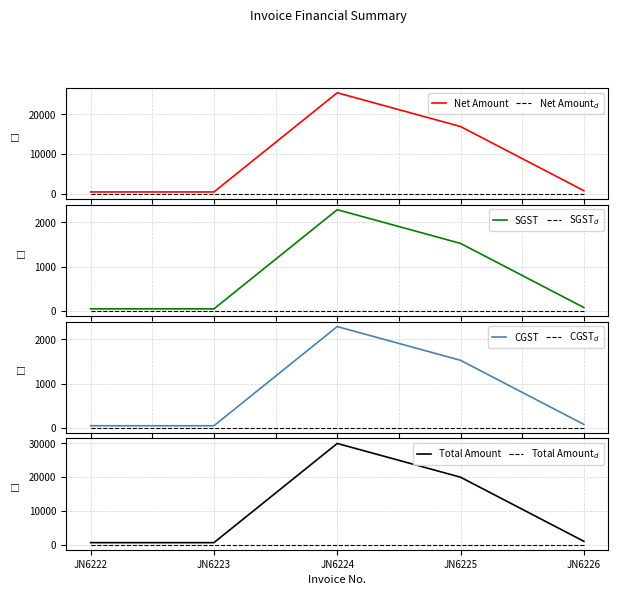

Which series changed the most between JN6222 and JN6224?

Total Amount